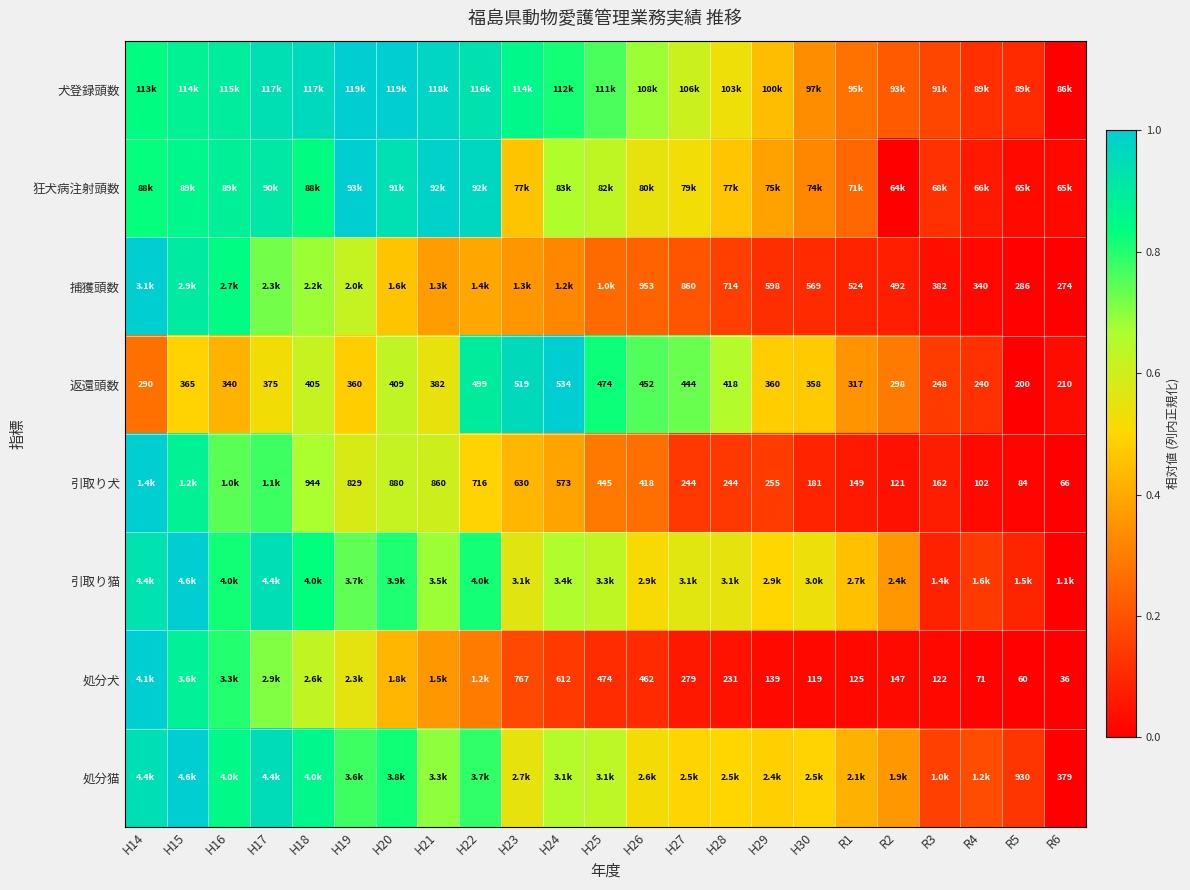

How many data points in 返還頭数 are less than 365?

11